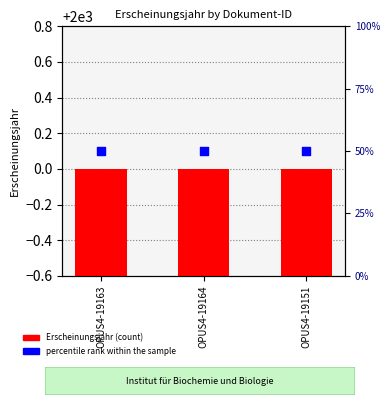

Which series reaches the maximum Y coordinate?

percentile rank within the sample